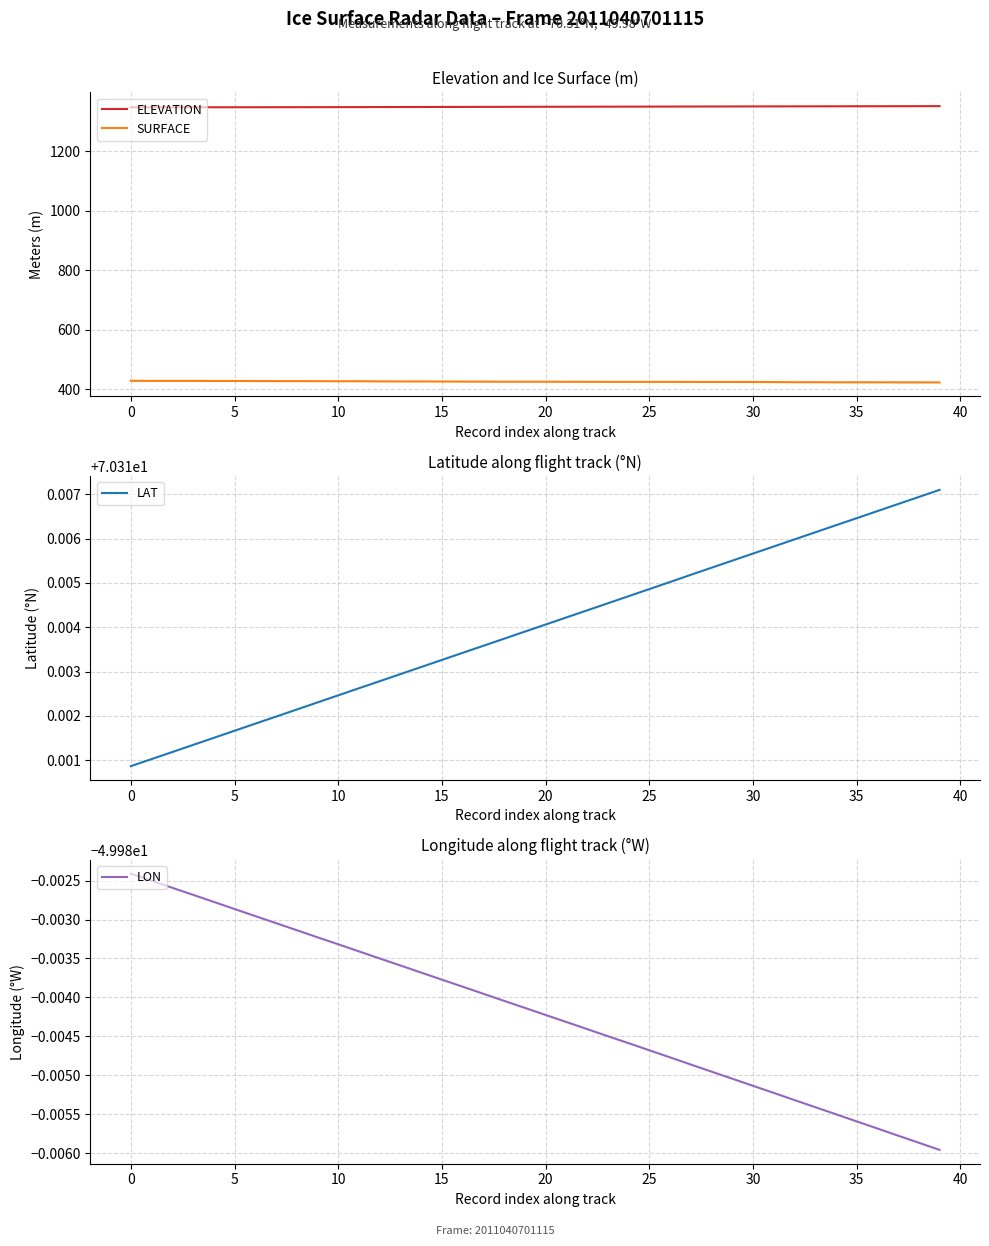

What is the label of the 19th point from the left?

18